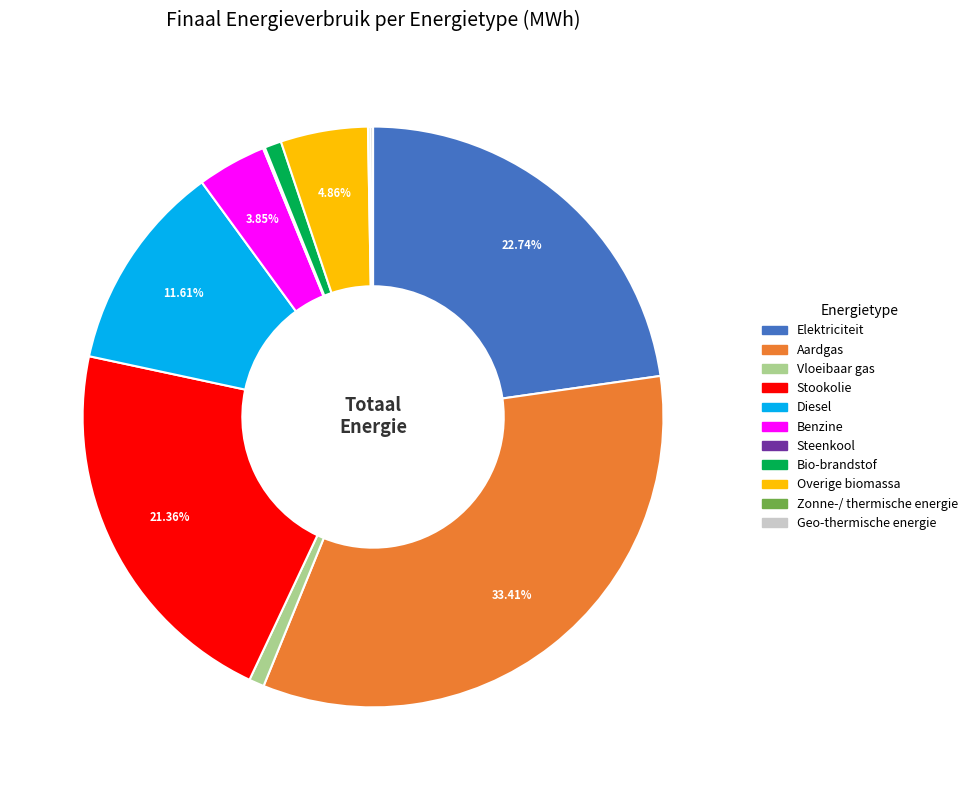

Which slice is the largest?

Aardgas